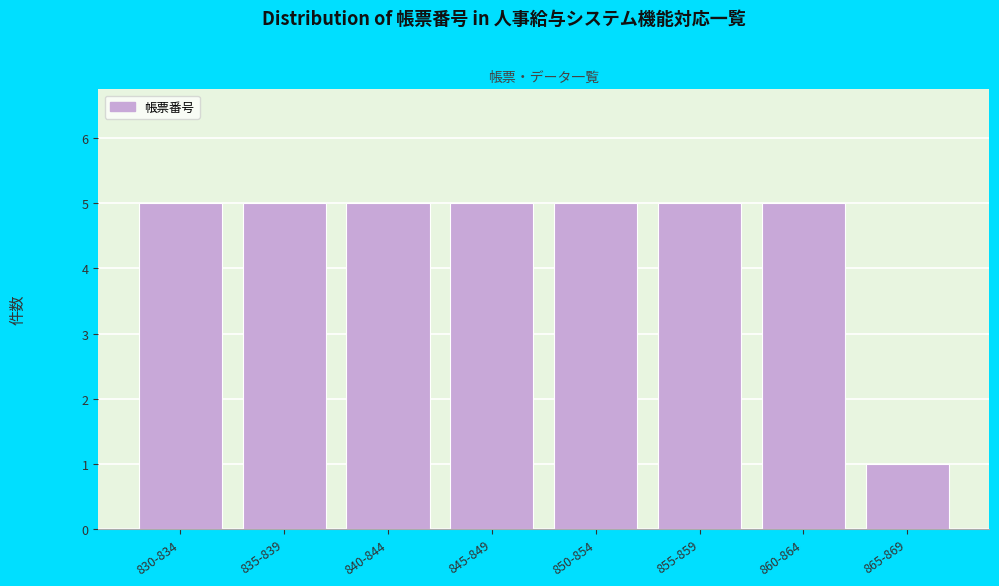

Reading right to left, list all the values displayed in this chart.

1	5	5	5	5	5	5	5